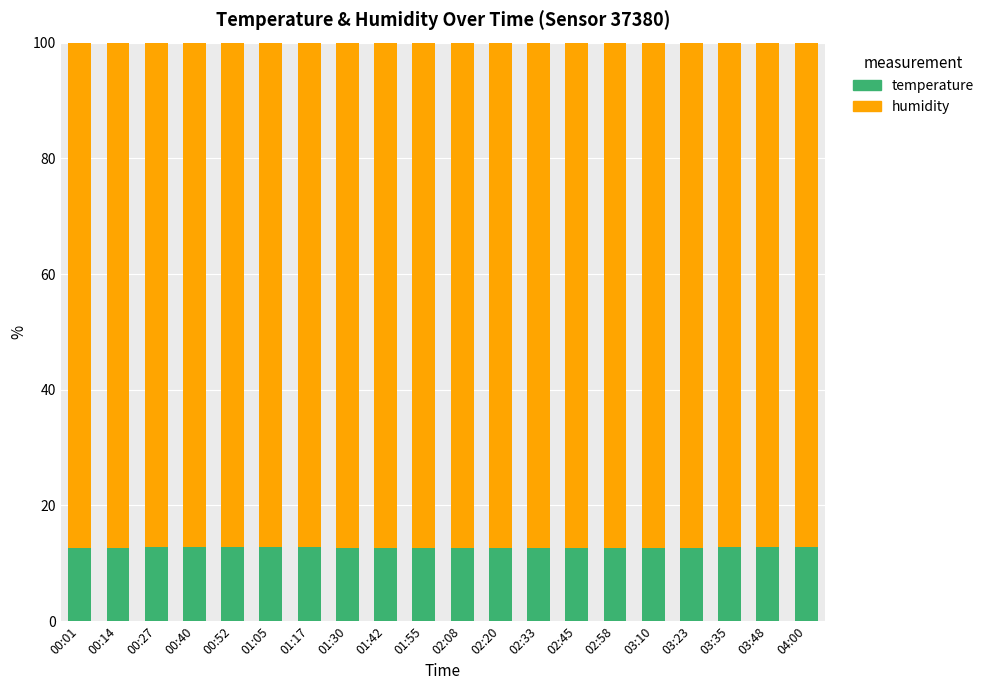

What is the approximate value of temperature at 02:45?

12.7